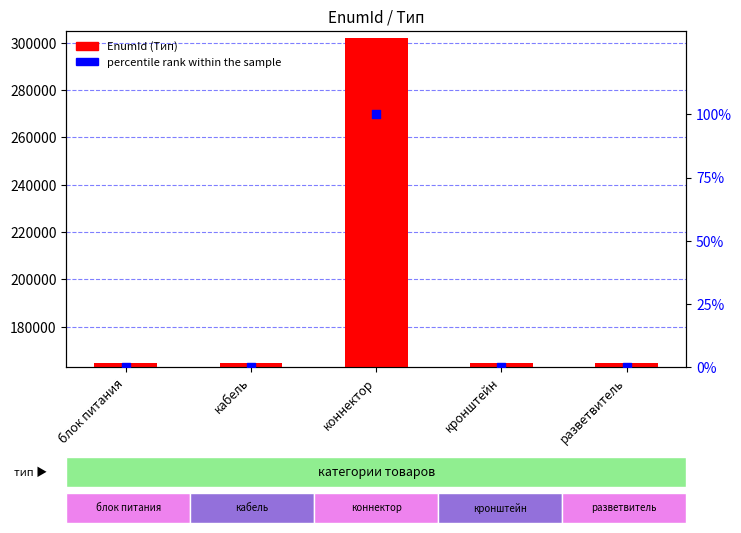

At which category is the sum across all series the highest?

коннектор